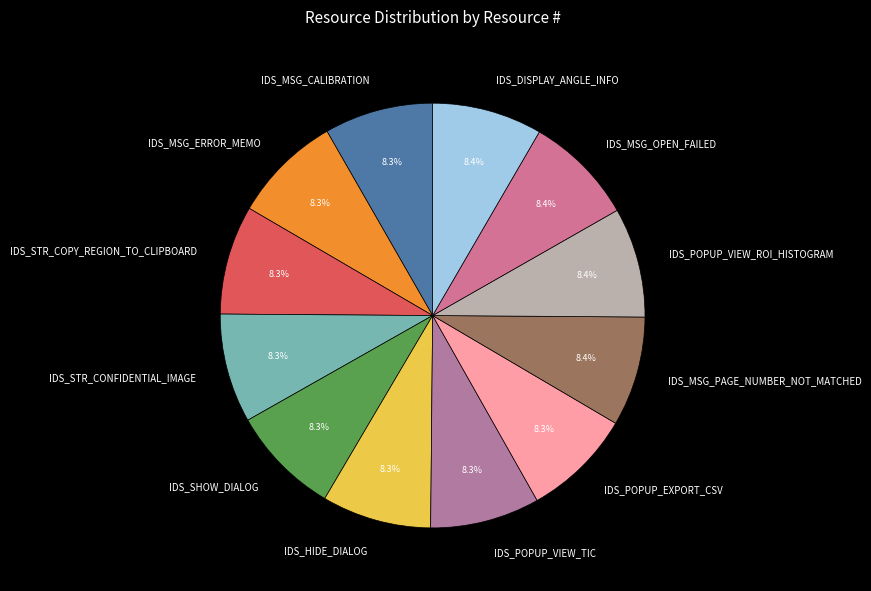

How many segments does this pie chart have?

12